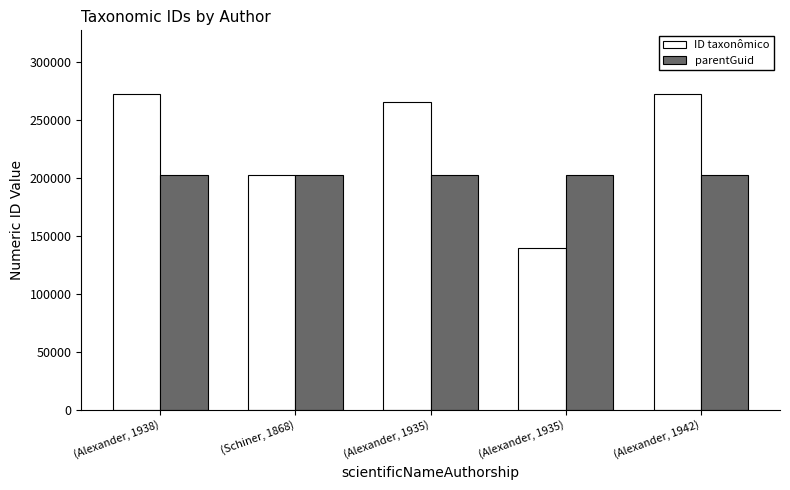

True or false: ID taxonômico has a value of 264782 at (Alexander, 1935).

True